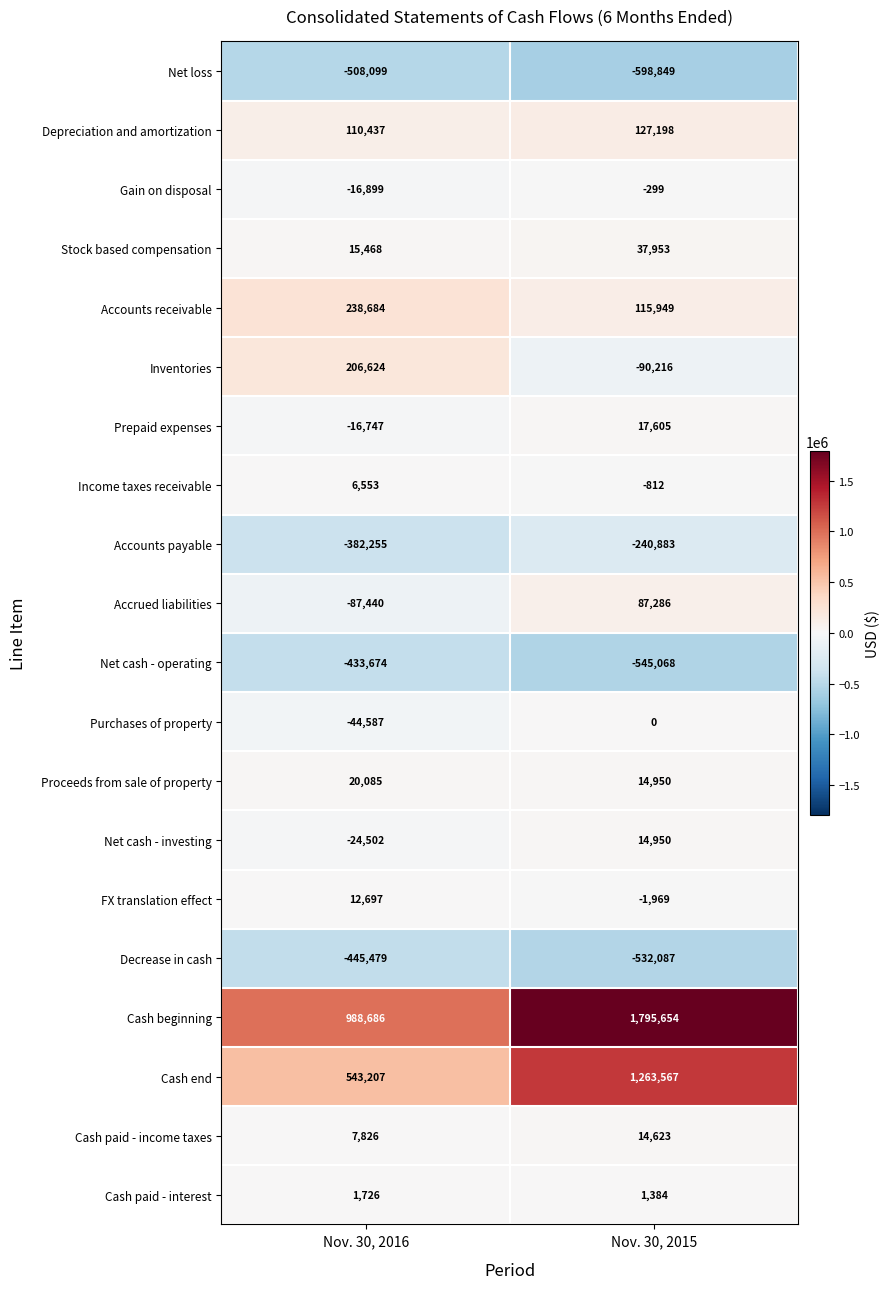

Rank the series by their maximum value, from lowest to highest.

Net loss, Decrease in cash, Net cash - operating, Accounts payable, Gain on disposal, Purchases of property, Cash paid - interest, Income taxes receivable, FX translation effect, Cash paid - income taxes, Net cash - investing, Prepaid expenses, Proceeds from sale of property, Stock based compensation, Accrued liabilities, Depreciation and amortization, Inventories, Accounts receivable, Cash end, Cash beginning